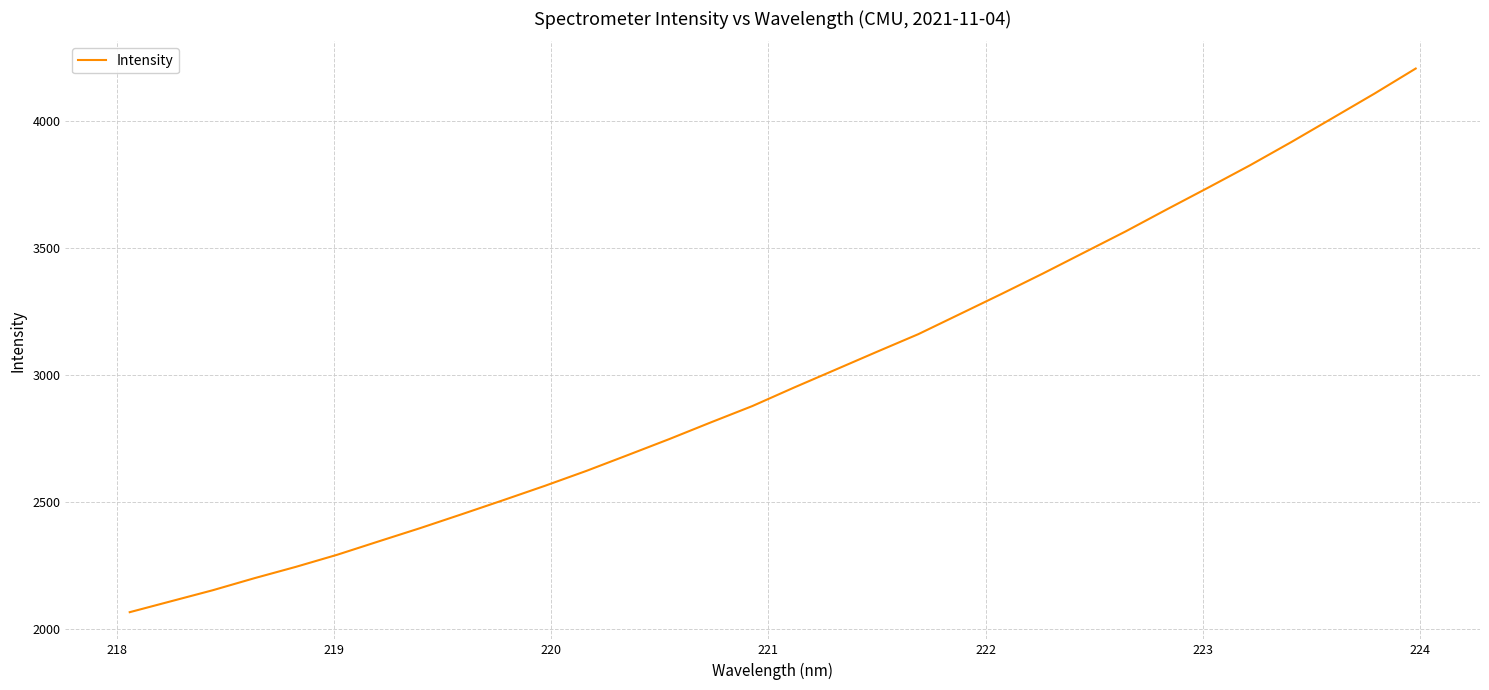

What is the minimum value shown in the chart?

2066.7